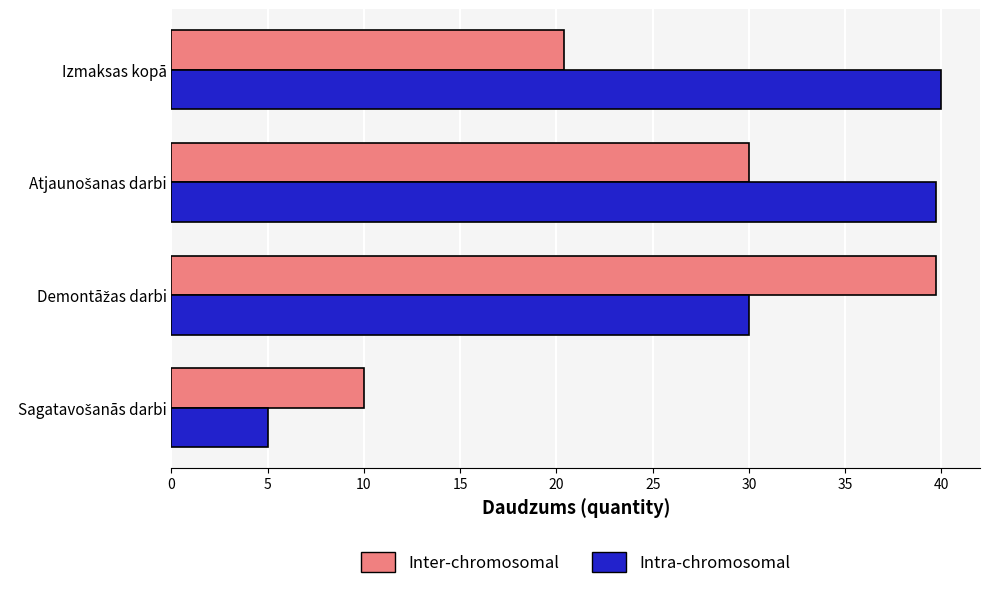

What is the minimum value shown in the chart?

5.0